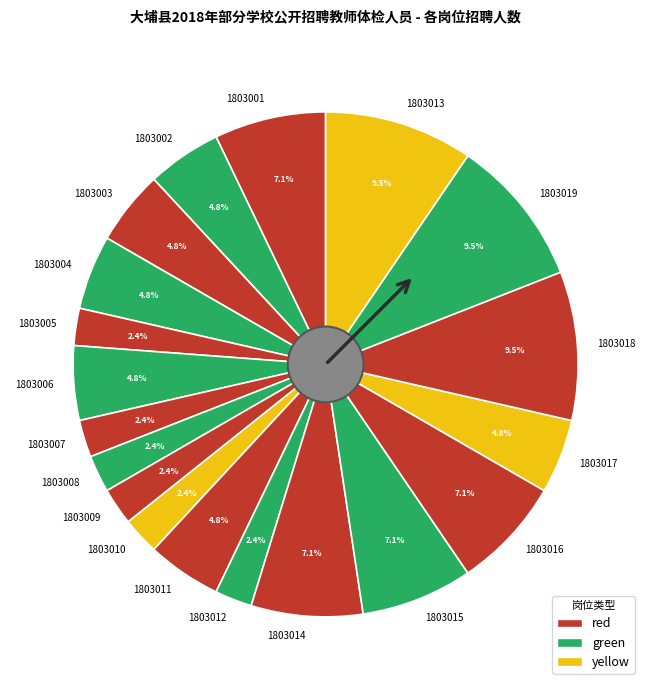

To the nearest percent, what is the difference between the largest and smallest slice percentages?

7%